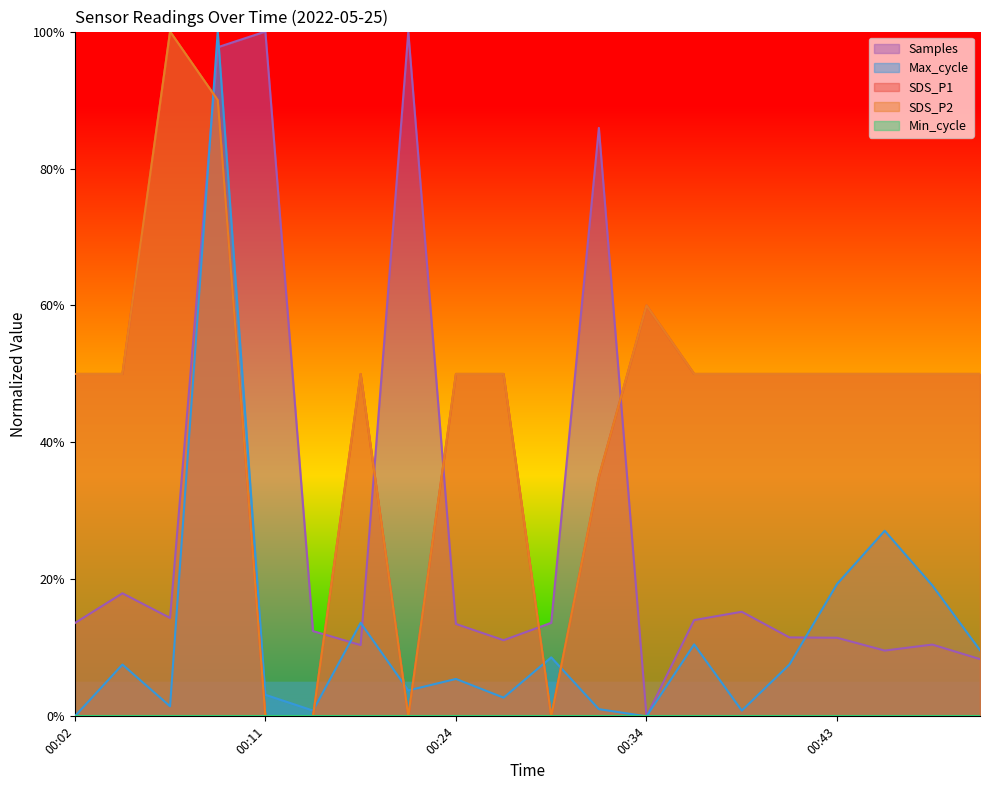

How many interior local peaks does the Max_cycle series have?

7